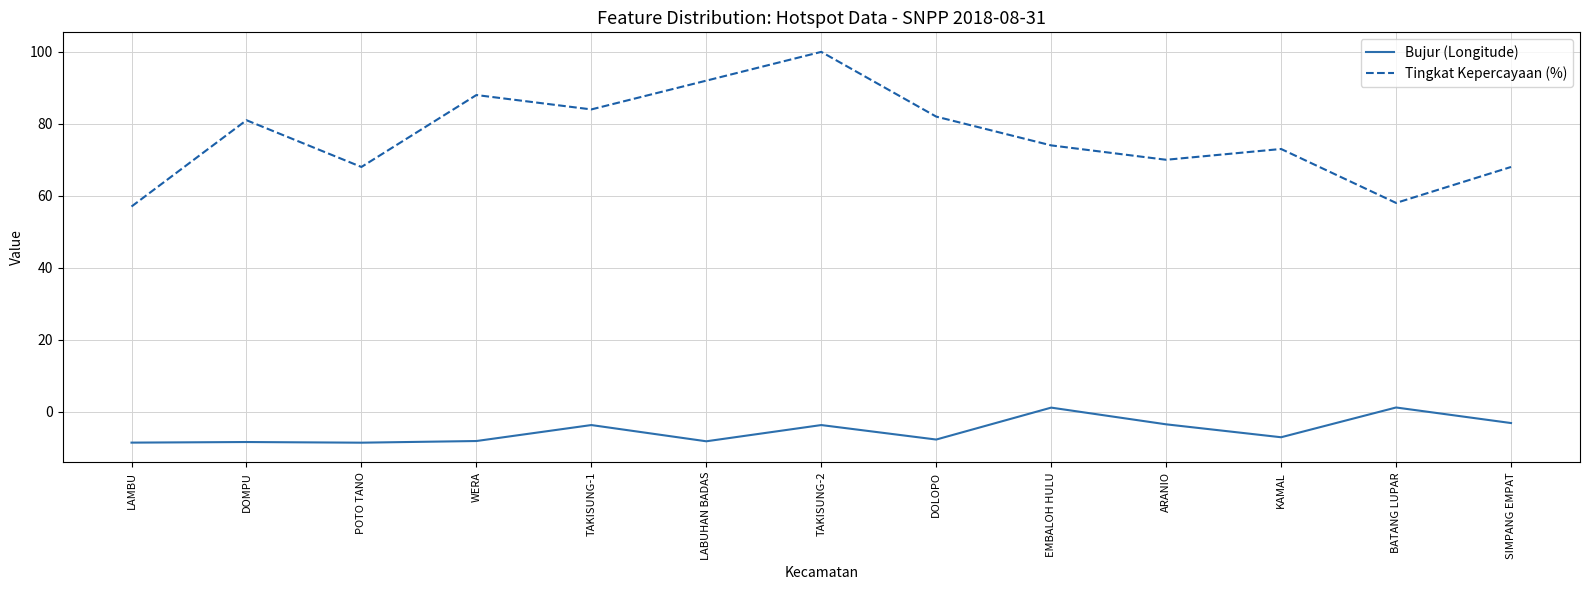

Which series changed the most between TAKISUNG-1 and BATANG LUPAR?

Tingkat Kepercayaan (%)